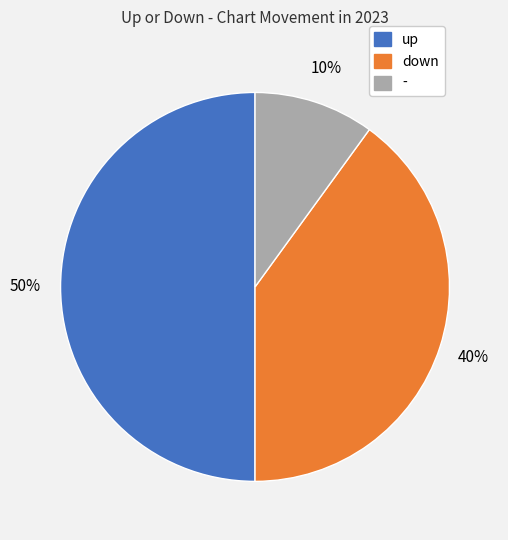

To the nearest percent, what is the combined percentage of - and down?

50%